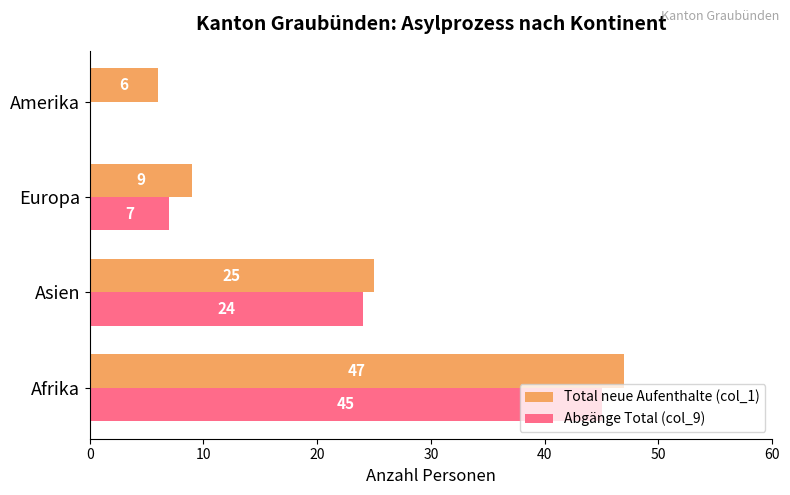

How many positive values does the Abgänge Total (col_9) series have?

3